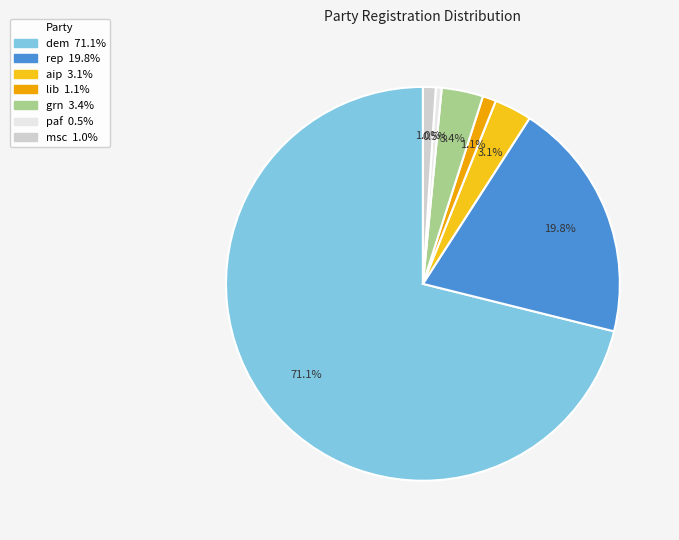

Is there a majority slice in this chart?

Yes